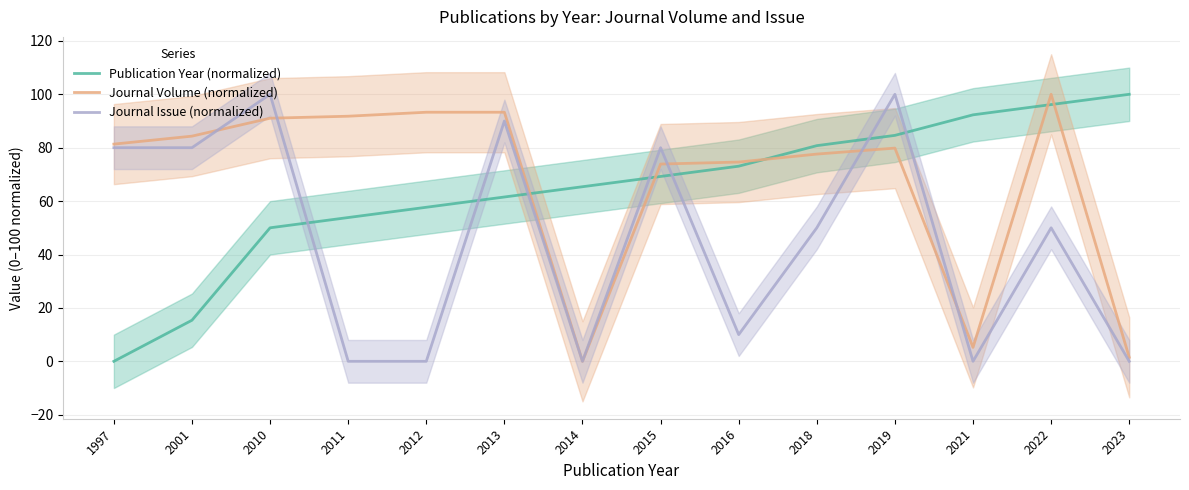

What is the greatest value displayed?

100.0